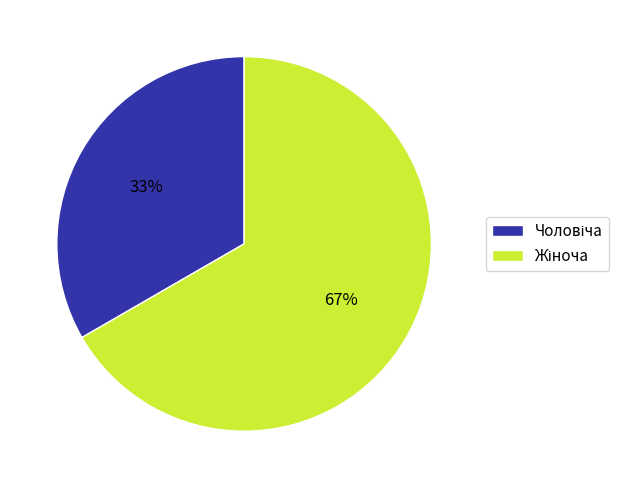

Is there a majority slice in this chart?

Yes